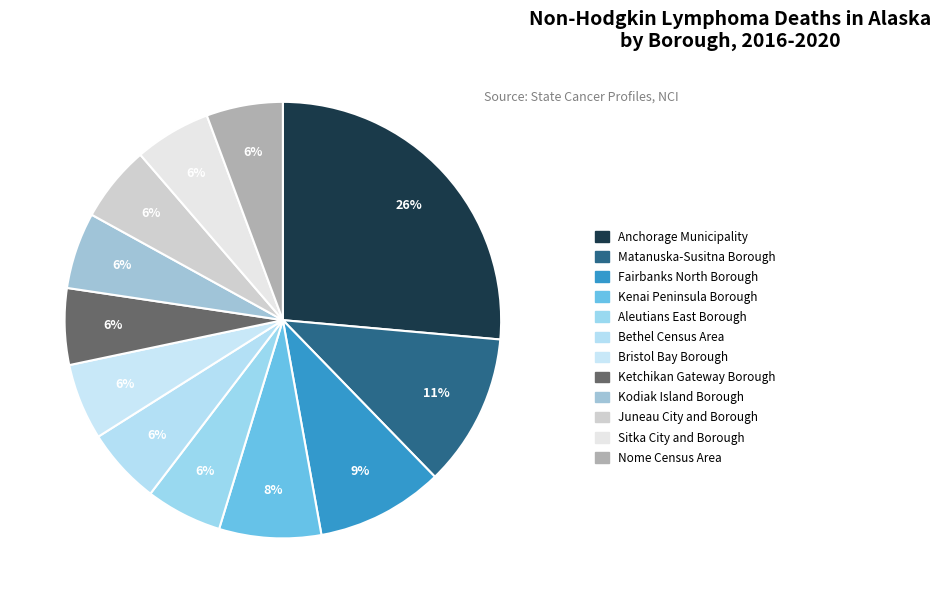

To the nearest percent, what is the difference between the largest and smallest slice percentages?

21%